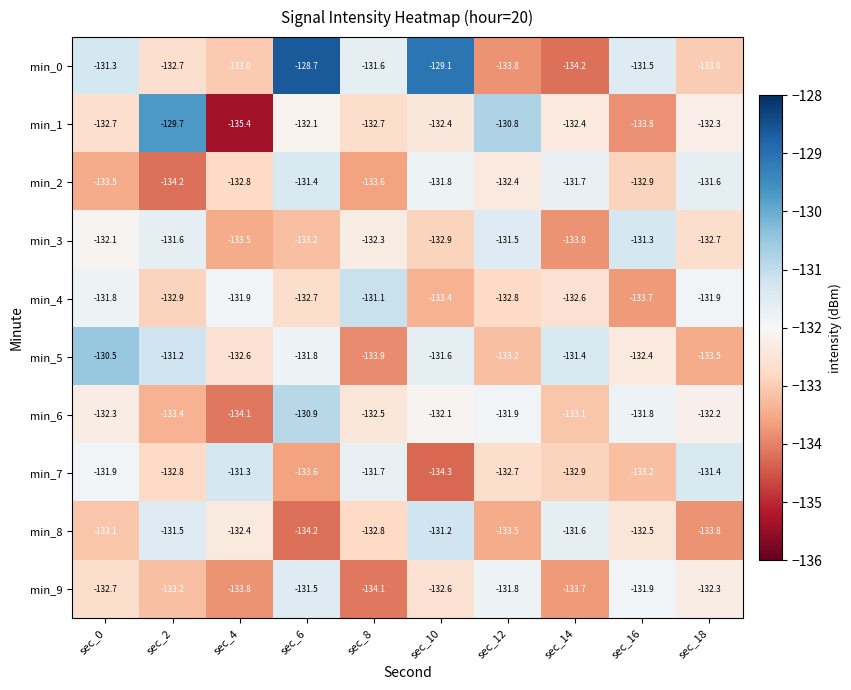

Which category has the highest value in the min_1 series?

sec_2